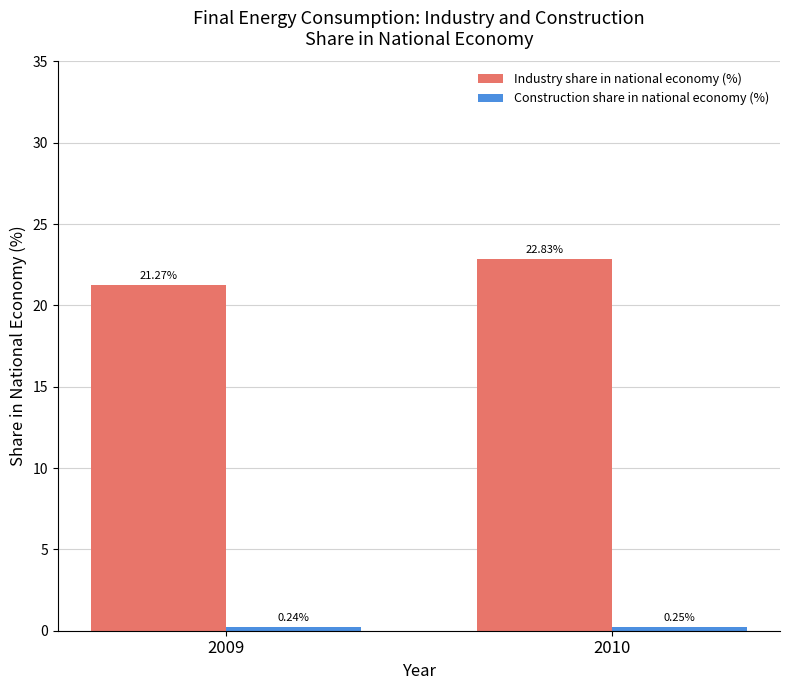

What is the average value of the Industry share in national economy (%) series?

22.0